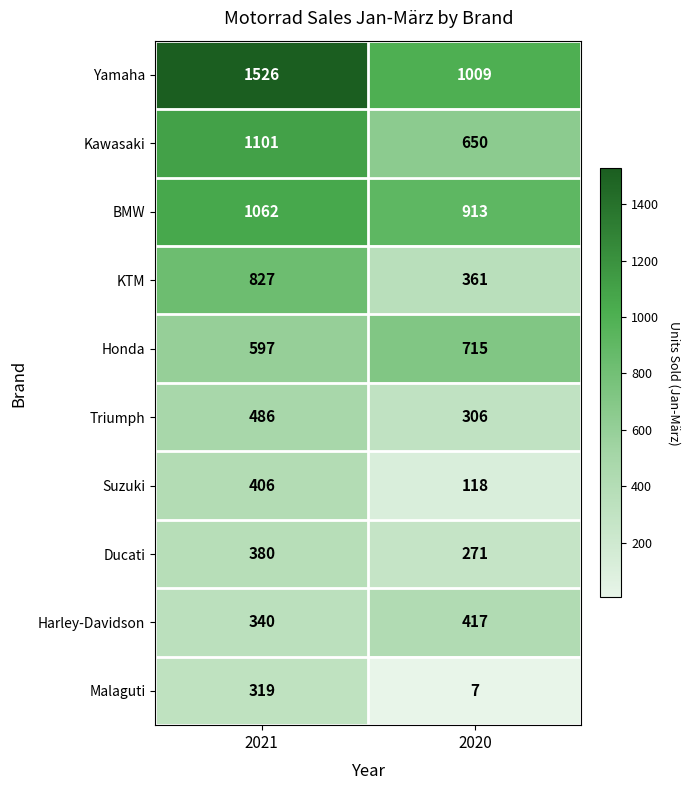

What is the spread (max minus min) of values at 2020?

1002